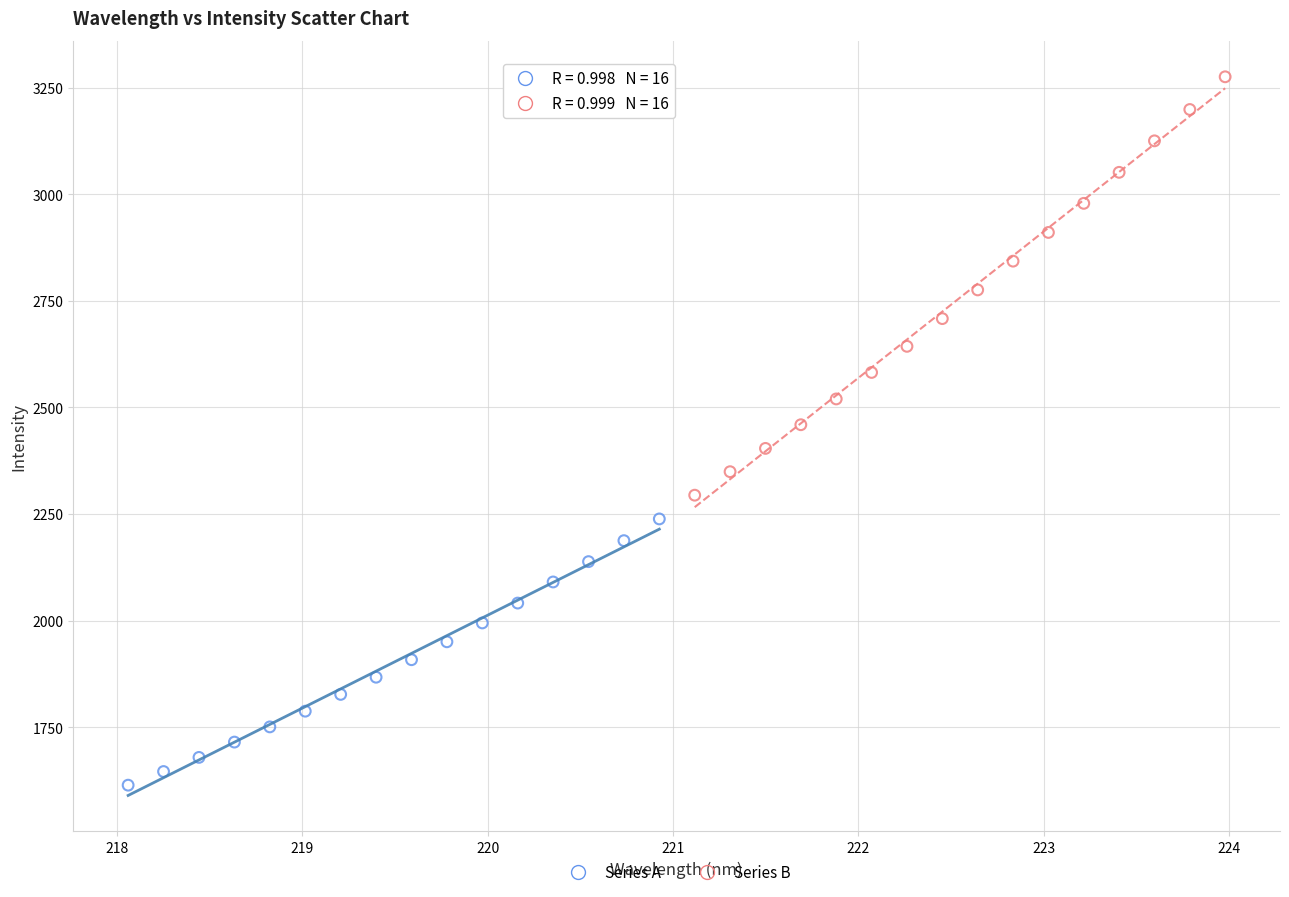

Which series has the widest spread of Y values?

Series B